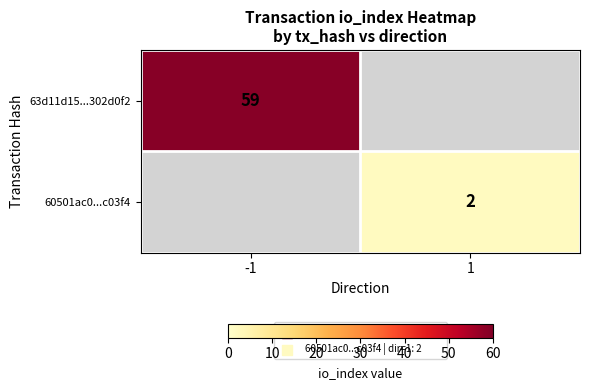

True or false: 63d11d15...302d0f2 has a value of 59 at -1.

True